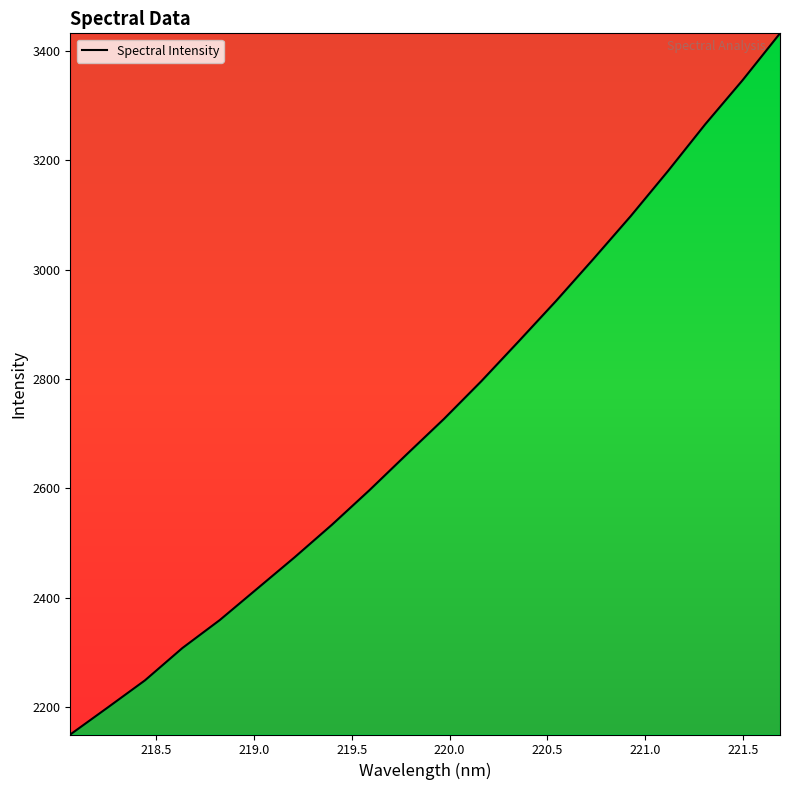

What is the maximum value shown in the chart?

3431.6